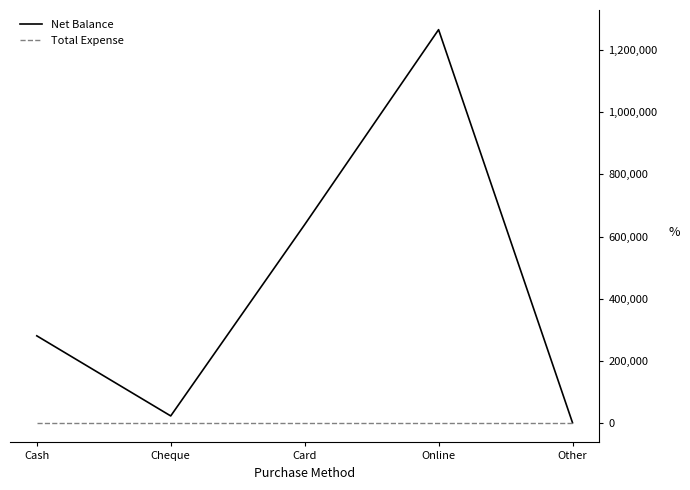

True or false: Net Balance has a value of 280100 at Cash.

True